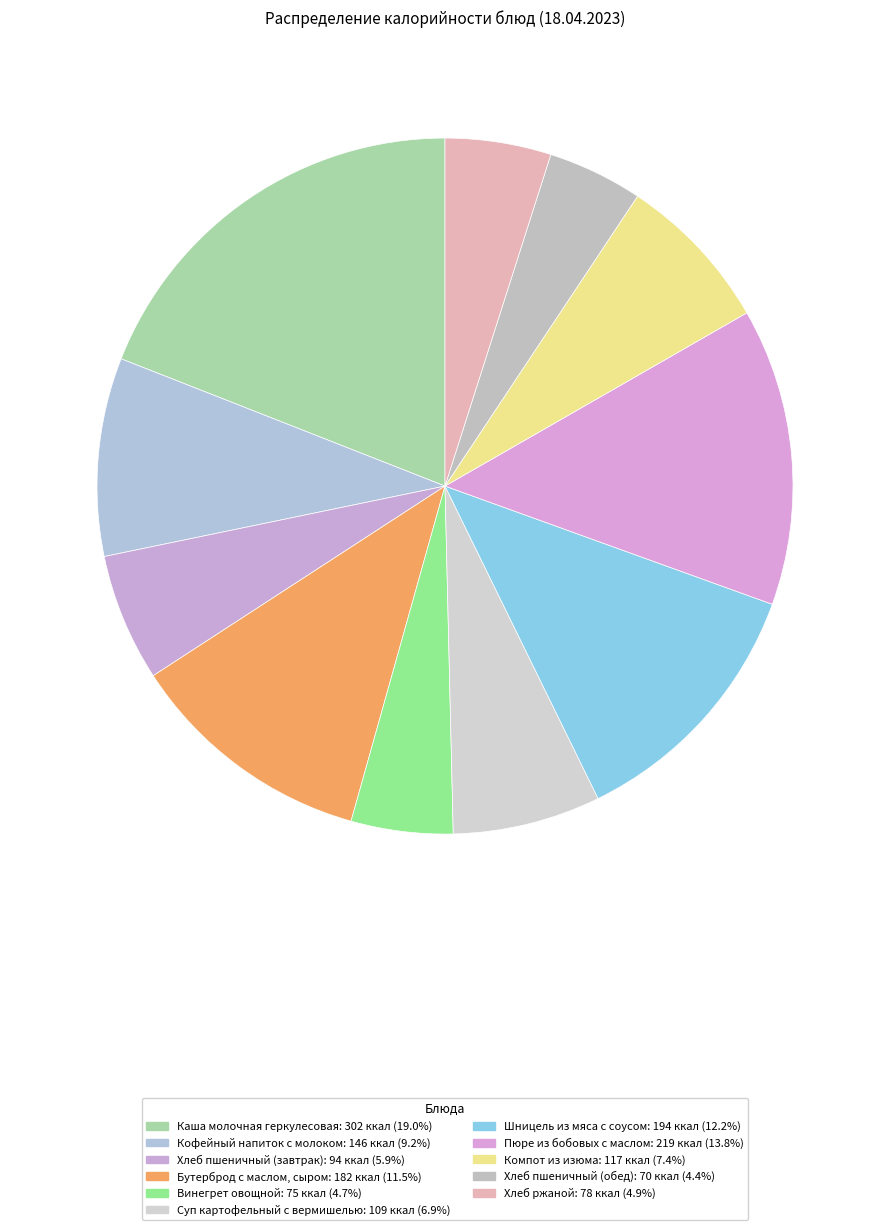

How many segments does this pie chart have?

11